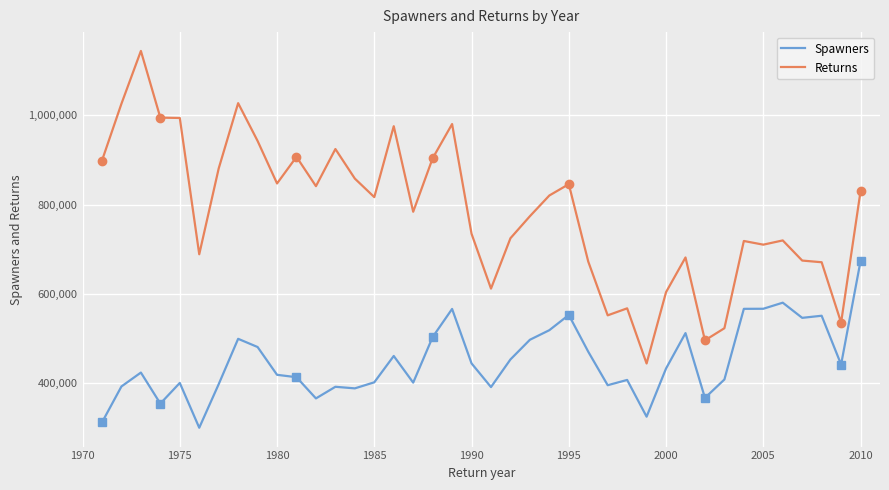

True or false: Spawners and Returns cross at least once.

False